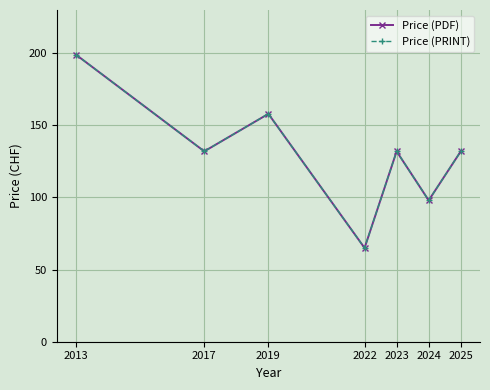

True or false: Price (PDF) and Price (PRINT) intersect in this chart.

False